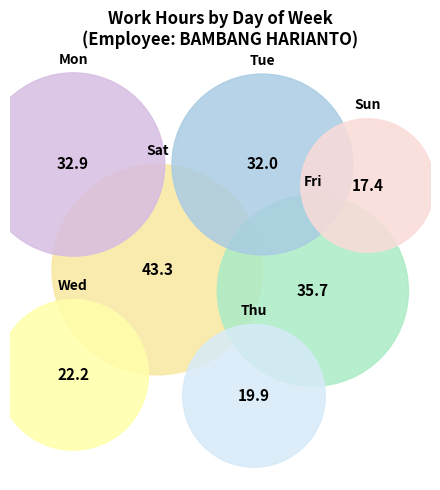

Count the number of slices in the pie.

7